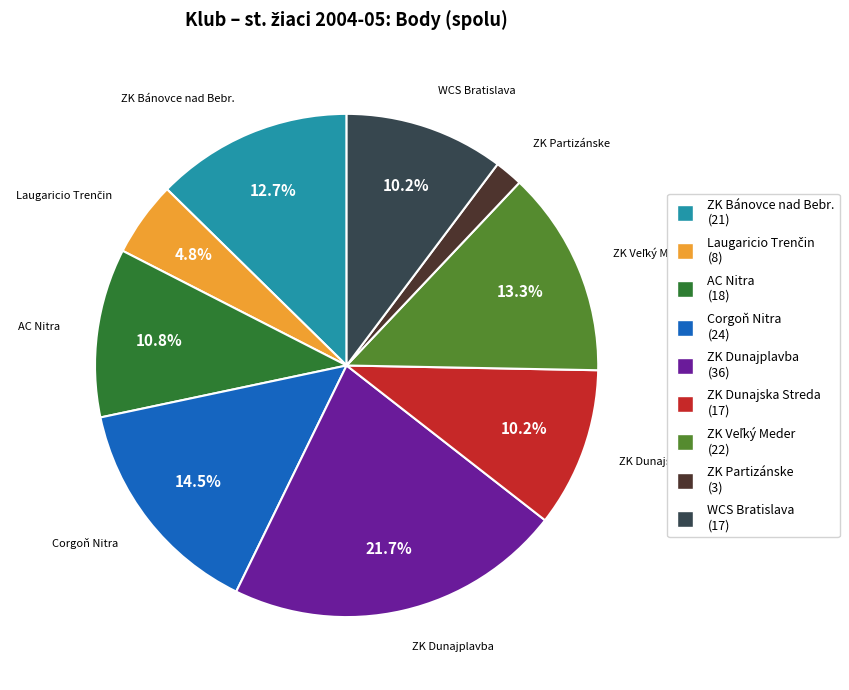

Which has a higher value, ZK Bánovce nad Bebr. or WCS Bratislava?

ZK Bánovce nad Bebr.